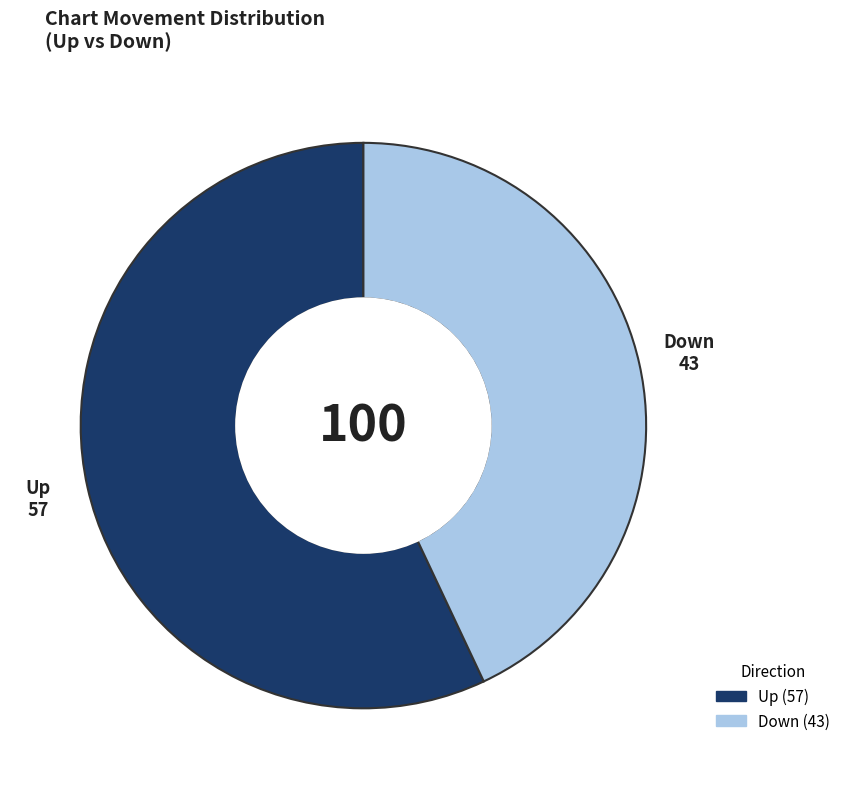

Is there any slice that represents more than half of the pie?

Yes